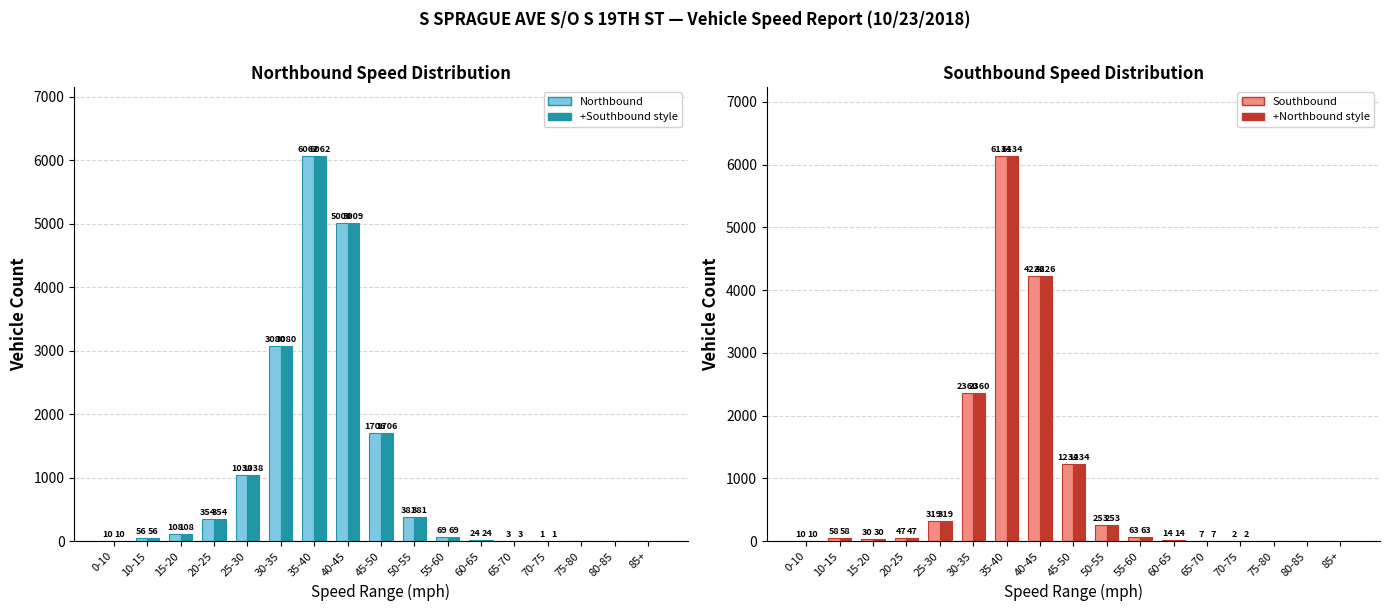

Which series has the largest total across all categories?

Northbound